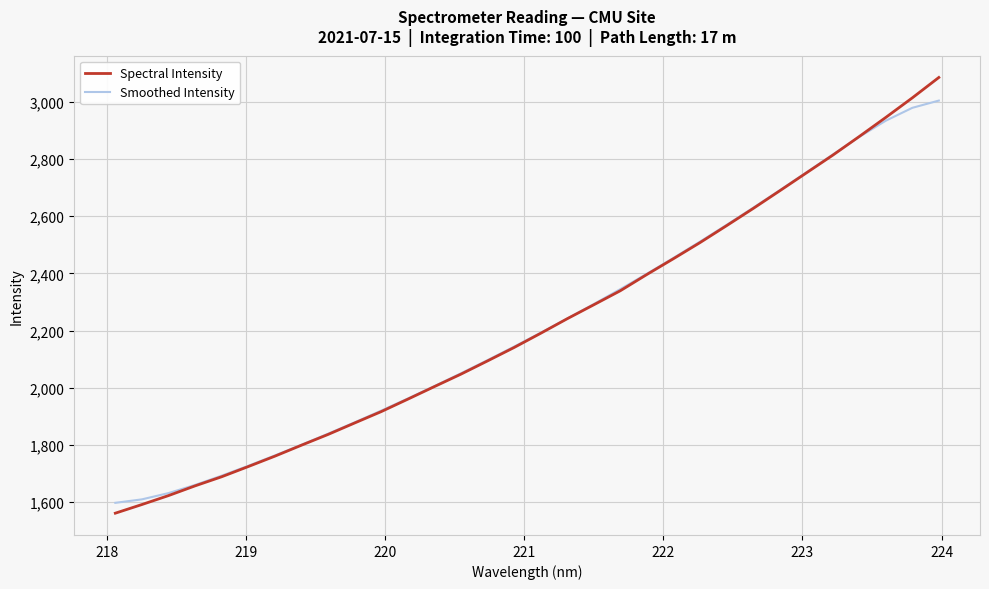

What is the difference between the maximum and minimum values in the Spectral Intensity series?

1523.9